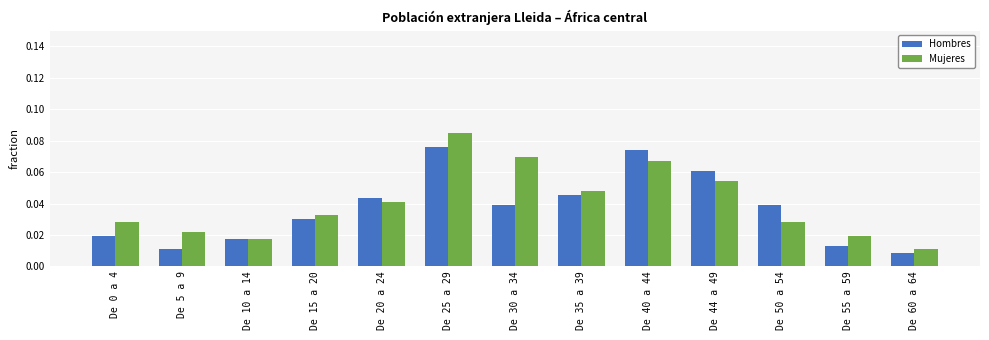

Count the Mujeres values in the range 0 to 1.

13